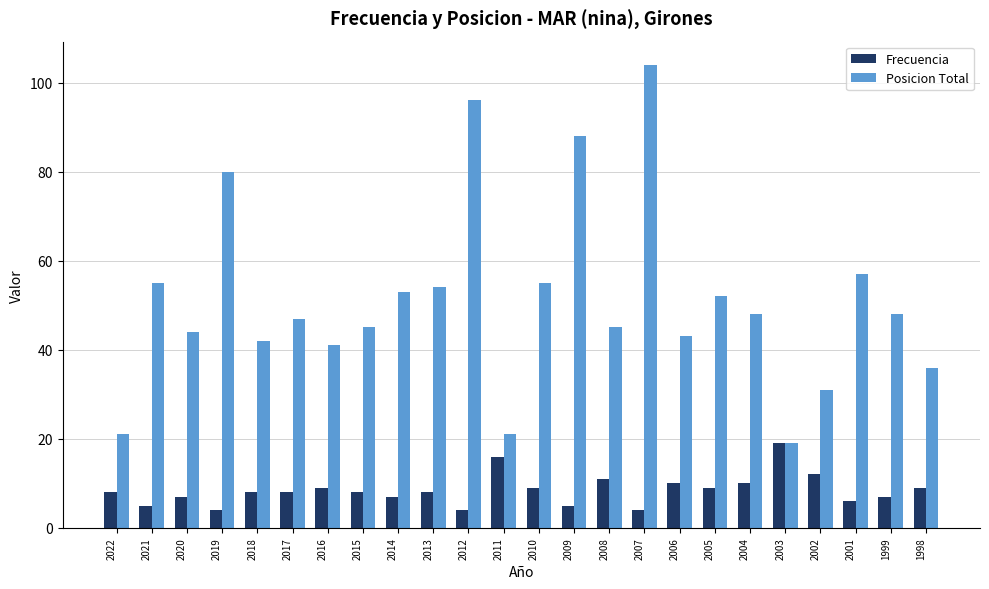

At how many categories does at least one series exceed 62?

4